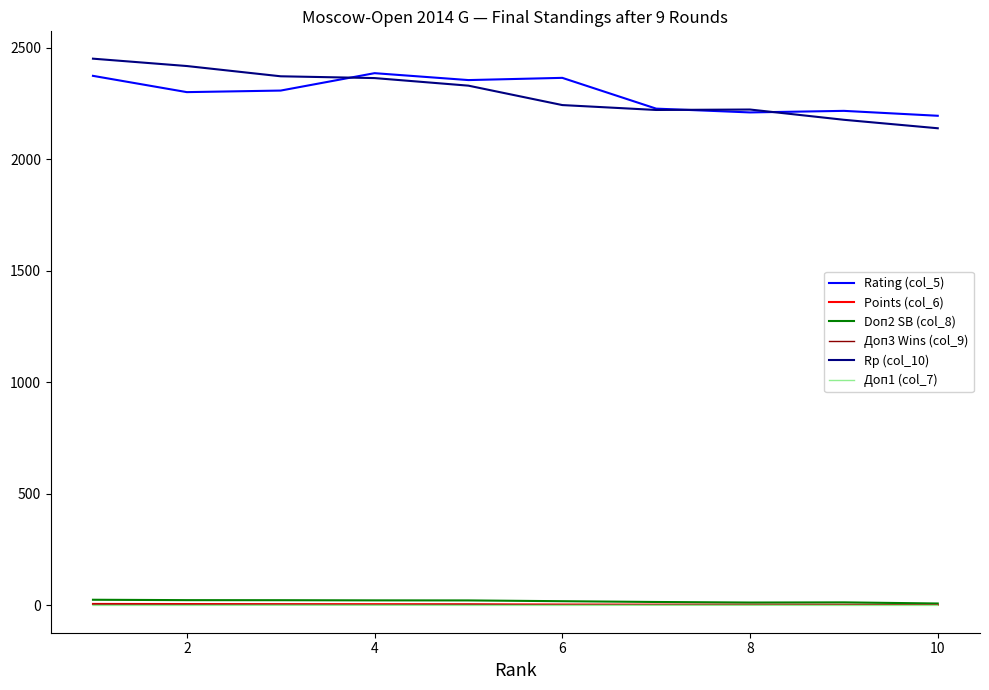

How many lines are shown in the chart?

6